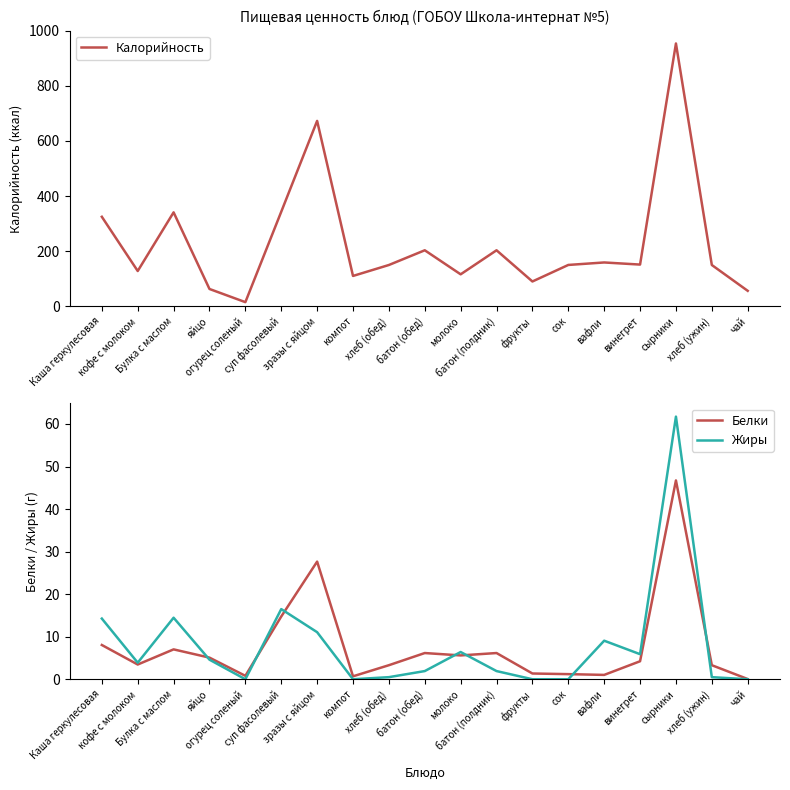

What value does the Жиры series have at хлеб (ужин)?

0.5